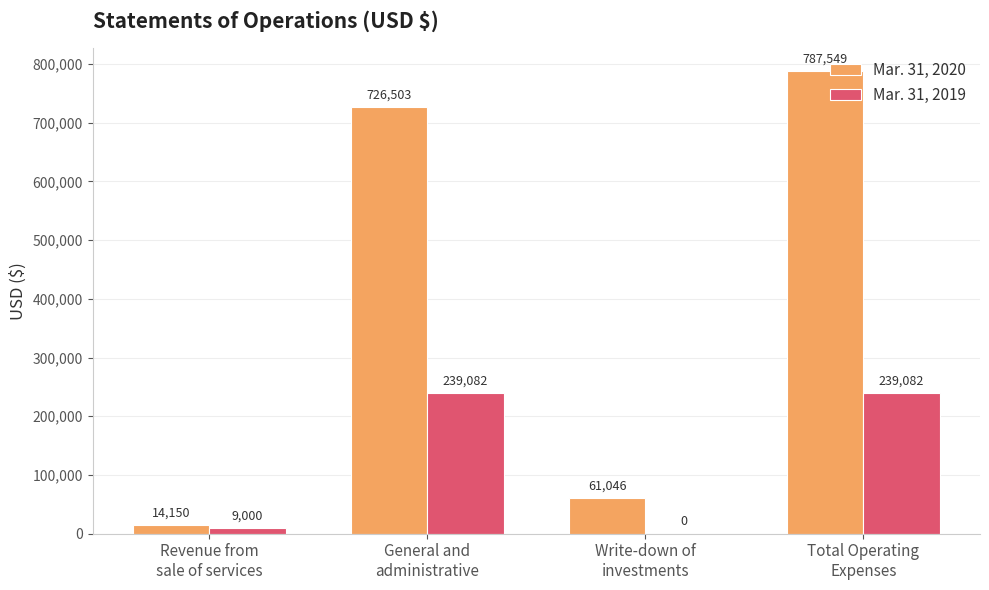

What is the highest value of the Mar. 31, 2020 series?

787549